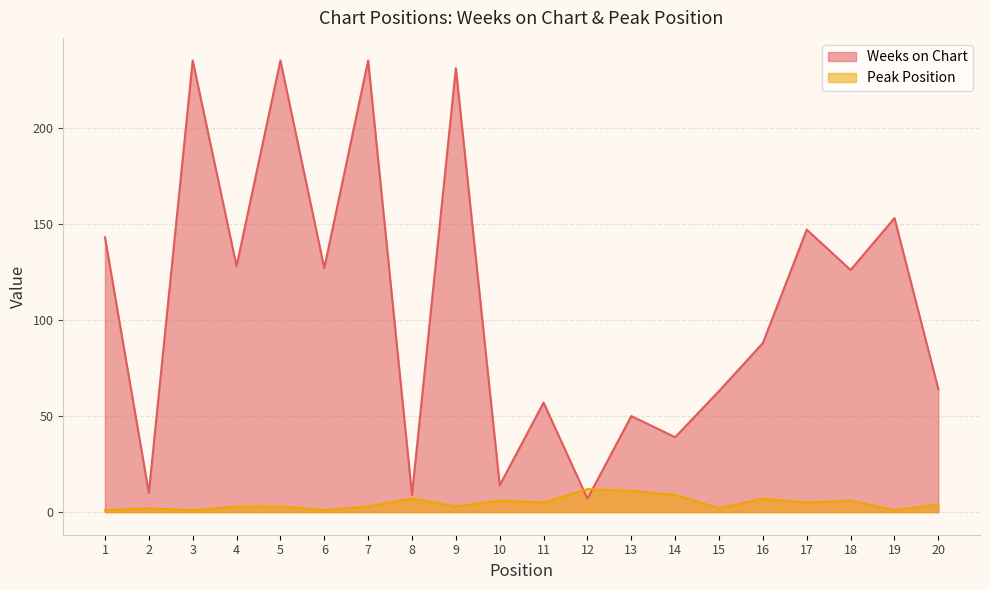

Reading left to right, list all the values displayed in this chart.

Weeks on Chart: 1=143	2=10	3=235	4=128	5=235	6=127	7=235	8=9	9=231	10=14	11=57	12=7	13=50	14=39	15=63	16=88	17=147	18=126	19=153	20=64
Peak Position: 1=1	2=2	3=1	4=3	5=3	6=1	7=3	8=7	9=3	10=6	11=5	12=12	13=11	14=9	15=2	16=7	17=5	18=6	19=1	20=4